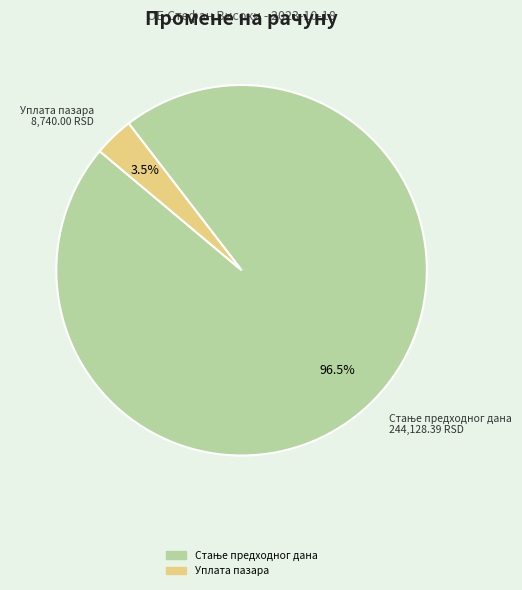

Does any single category account for the majority?

Yes